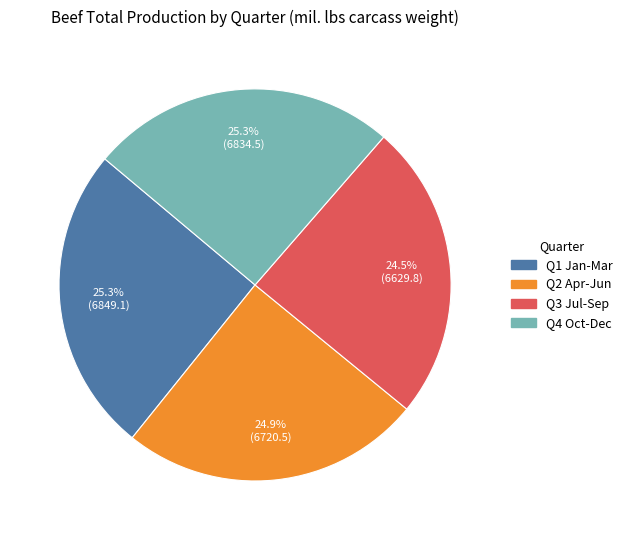

What is the total percentage of Q4 Oct-Dec and Q1 Jan-Mar?

50.6%